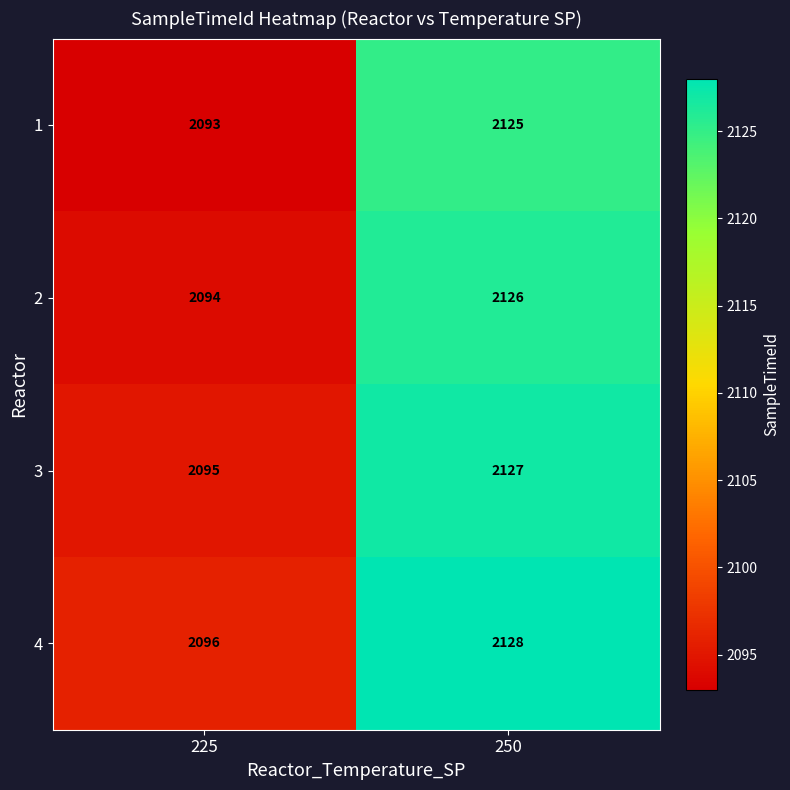

What is the total value across all series at 225?

8378